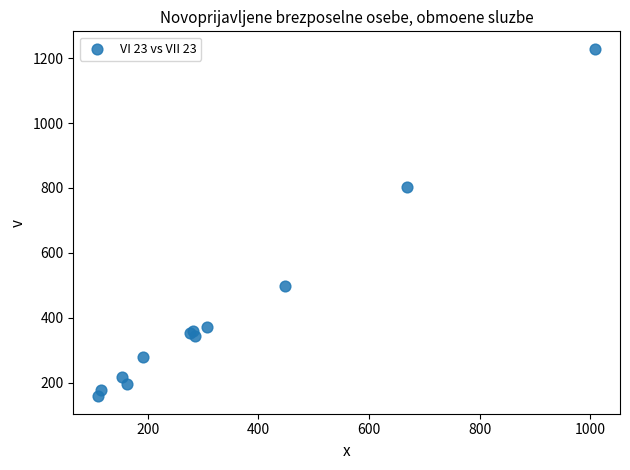

What Y value in the scatter plot is closest to 693?

803